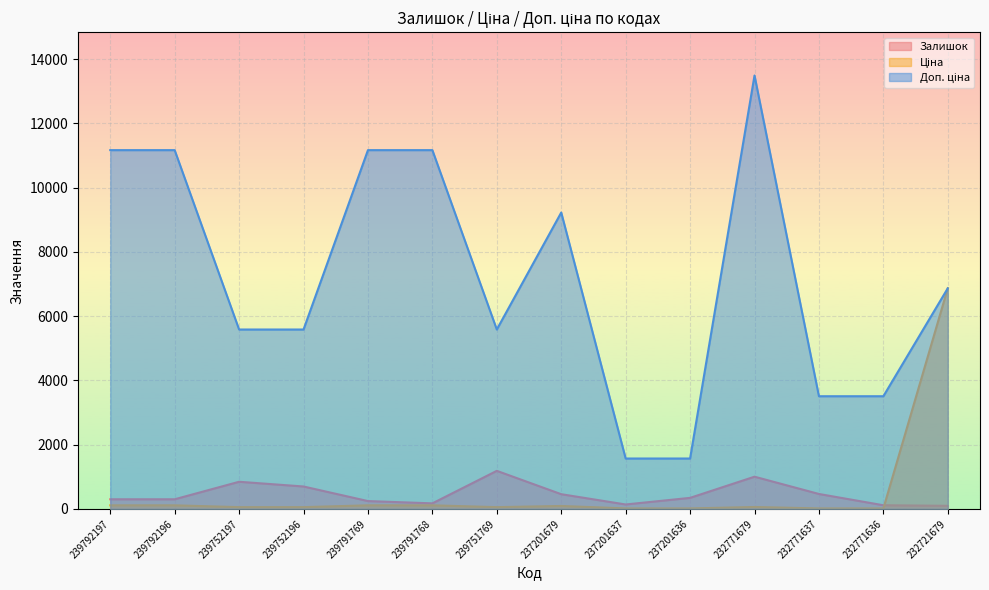

How many lines are shown in the chart?

3